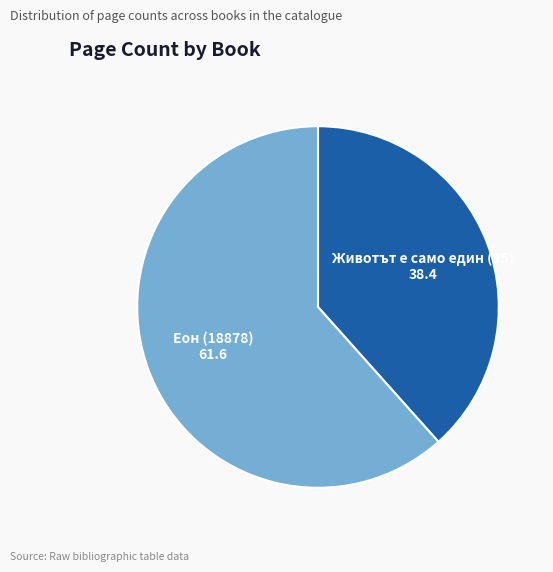

Between Животът е само един (95) and Еон (18878), which is larger?

Еон (18878)